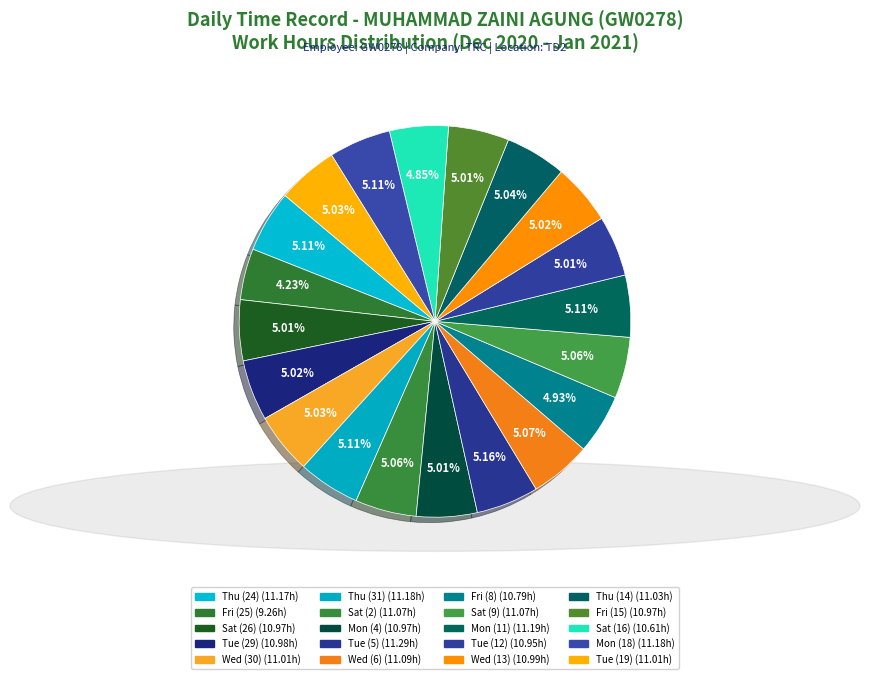

To the nearest percent, what portion does Fri (25) represent?

4%